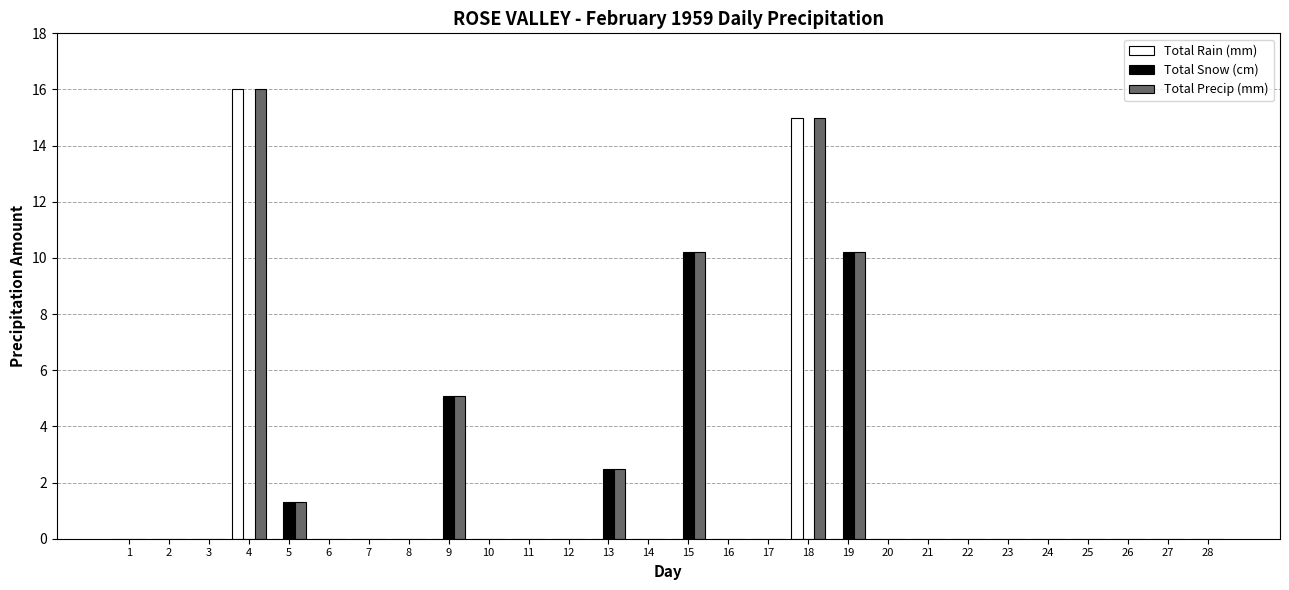

Reading right to left, transcribe all the data shown in this chart.

Total Rain (mm): 0.0	0.0	0.0	0.0	0.0	0.0	0.0	0.0	0.0	0.0	15.0	0.0	0.0	0.0	0.0	0.0	0.0	0.0	0.0	0.0	0.0	0.0	0.0	0.0	16.0	0.0	0.0	0.0
Total Snow (cm): 0.0	0.0	0.0	0.0	0.0	0.0	0.0	0.0	0.0	10.2	0.0	0.0	0.0	10.2	0.0	2.5	0.0	0.0	0.0	5.1	0.0	0.0	0.0	1.3	0.0	0.0	0.0	0.0
Total Precip (mm): 0.0	0.0	0.0	0.0	0.0	0.0	0.0	0.0	0.0	10.2	15.0	0.0	0.0	10.2	0.0	2.5	0.0	0.0	0.0	5.1	0.0	0.0	0.0	1.3	16.0	0.0	0.0	0.0